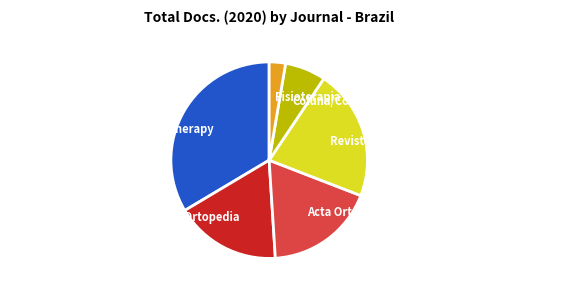

Is Coluna/Columna the majority of the pie?

No